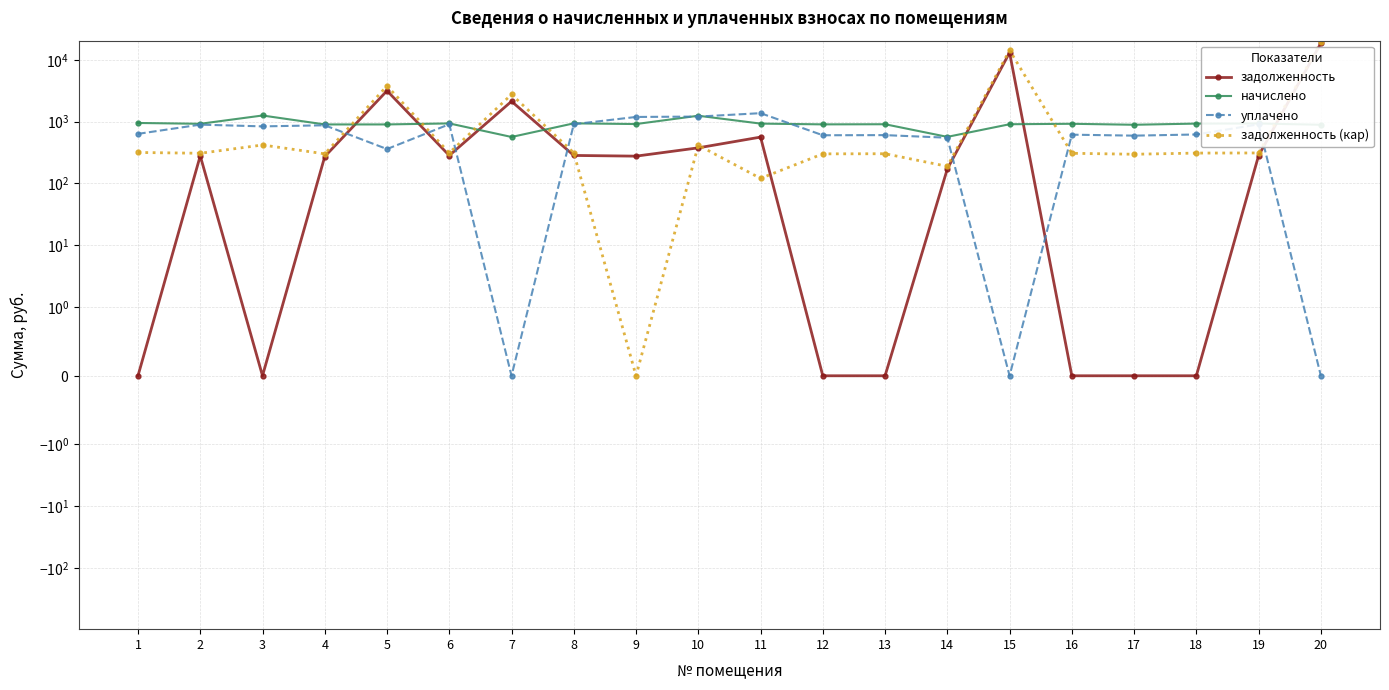

How many intersections are there between начислено and задолженность?

7